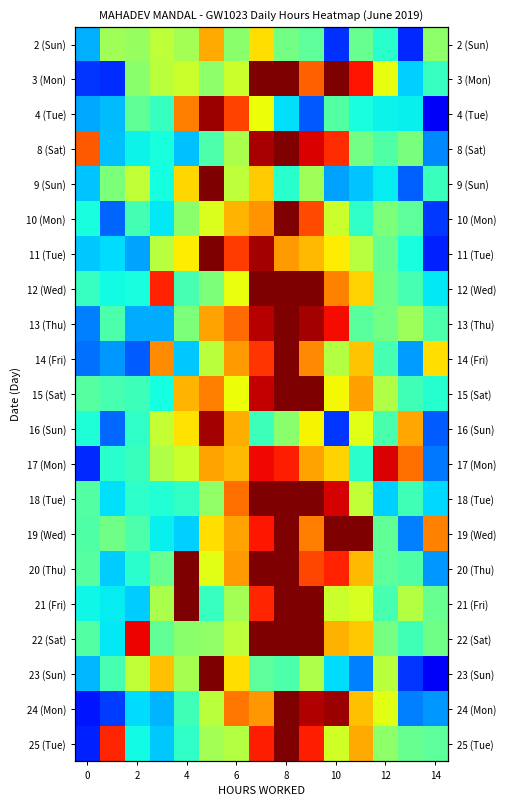

Count the number of data series in this chart.

21